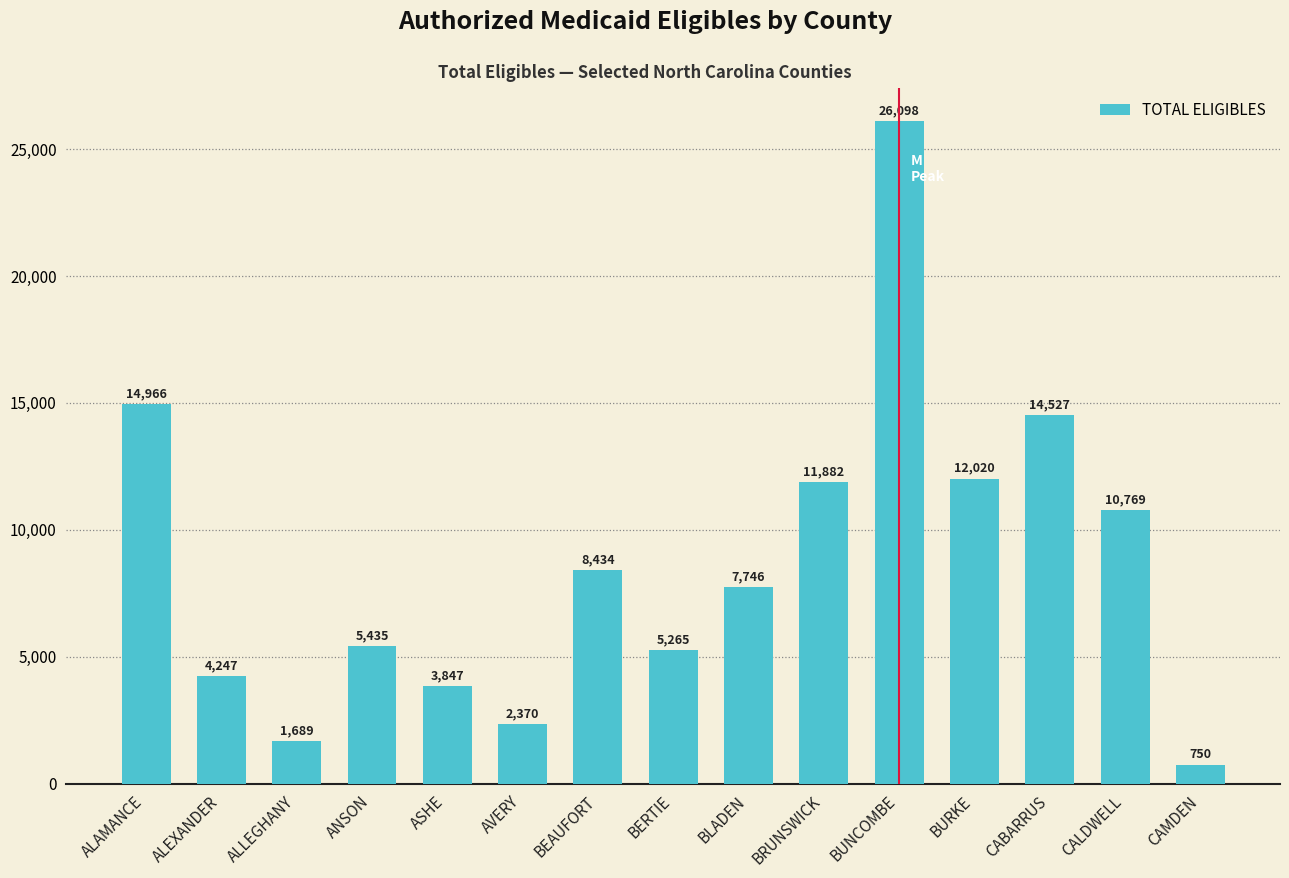

Is it true that the value at ALAMANCE is 26361?

False